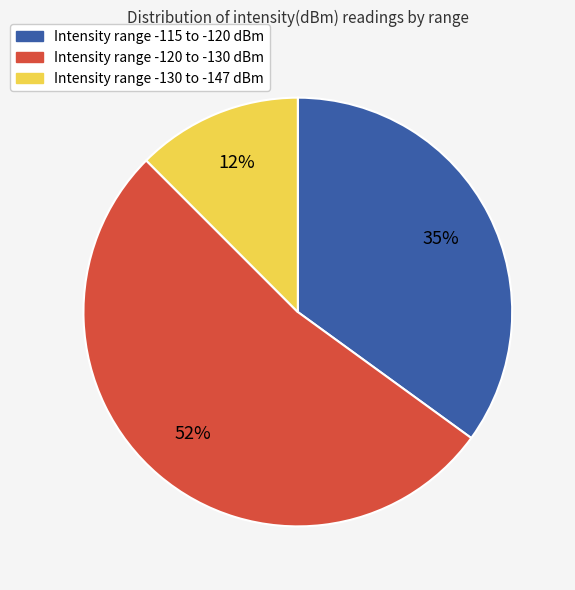

Between Intensity range -115 to -120 dBm and Intensity range -120 to -130 dBm, which is larger?

Intensity range -120 to -130 dBm